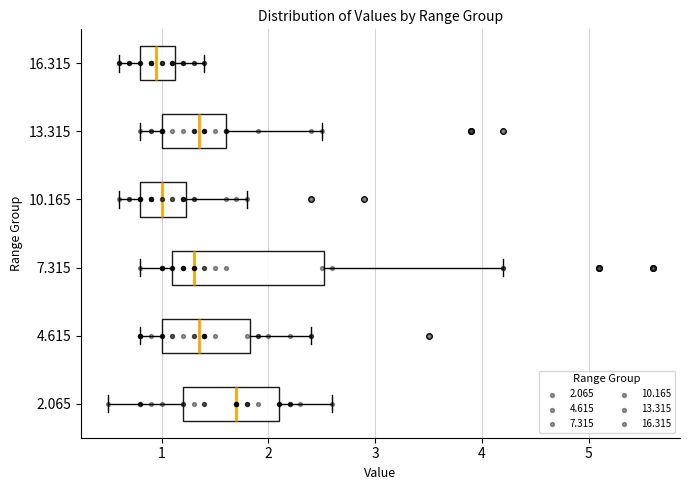

Reading bottom to top, transcribe this box plot: for each box, give where its median line is, the range the box spans, and where its two whiskers end, as read against the x-axis. The values are not printed on the chart, so give them approximately, as read against the axis.

2.065: median 1.7, box 1.2 to 2.1, whiskers 0.5 to 2.6
4.615: median 1.4, box 1.0 to 1.8, whiskers 0.8 to 2.4
7.315: median 1.3, box 1.1 to 2.5, whiskers 0.8 to 4.2
10.165: median 1.0, box 0.8 to 1.2, whiskers 0.6 to 1.8
13.315: median 1.4, box 1.0 to 1.6, whiskers 0.8 to 2.5
16.315: median 1.0, box 0.8 to 1.1, whiskers 0.6 to 1.4